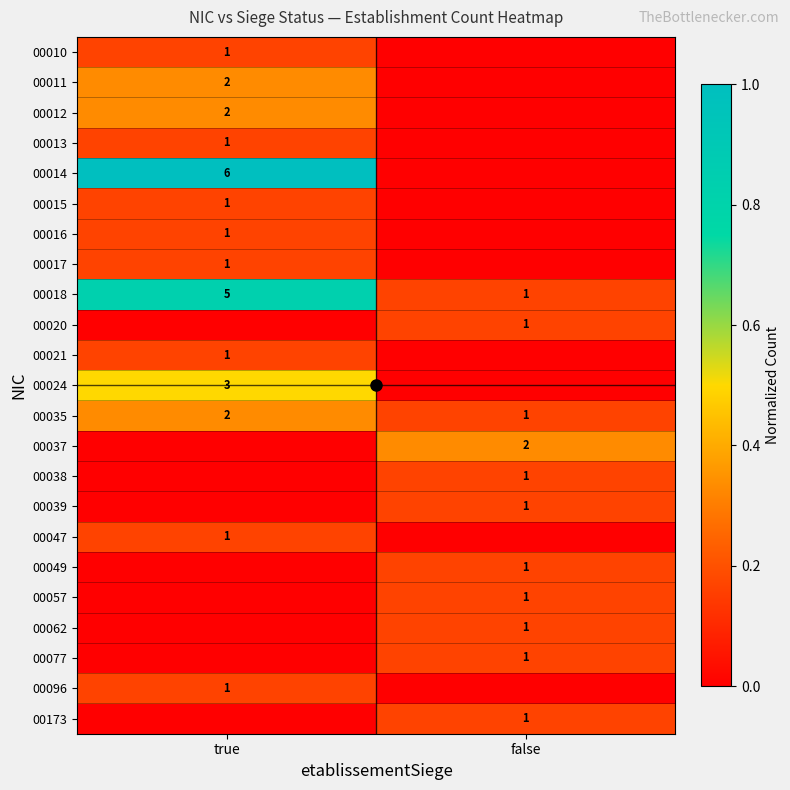

The value of 00038 at true is 0.1. True or false?

False